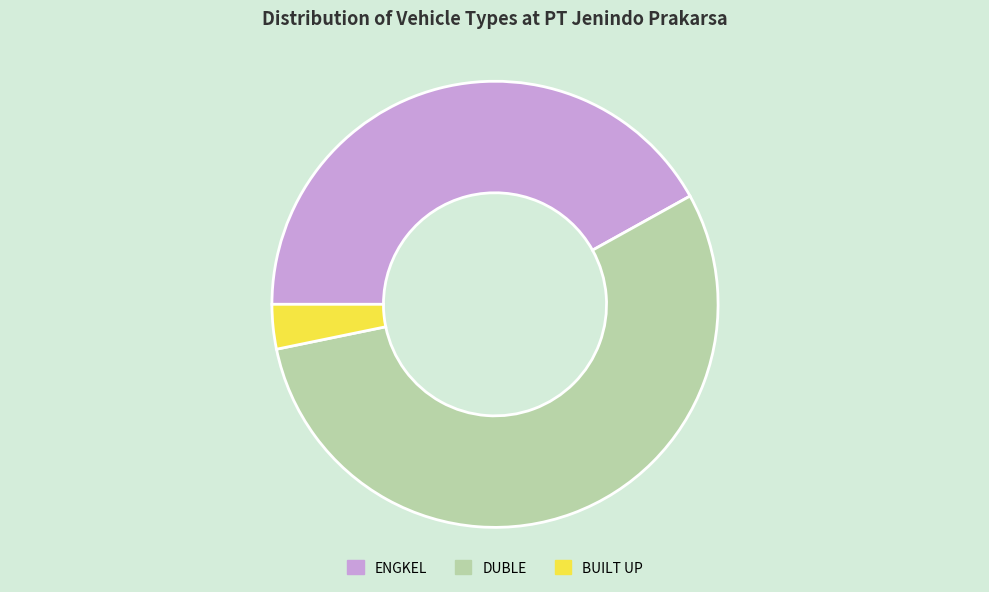

Rank the categories by value from lowest to highest.

BUILT UP, ENGKEL, DUBLE